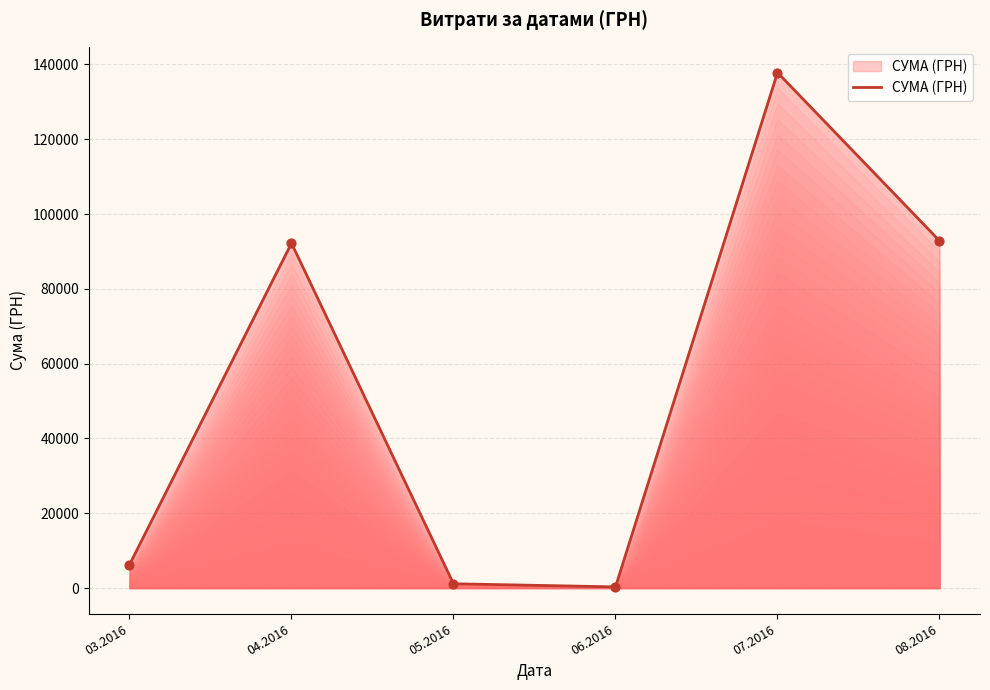

Which has a higher value, 04.2016 or 06.2016?

04.2016